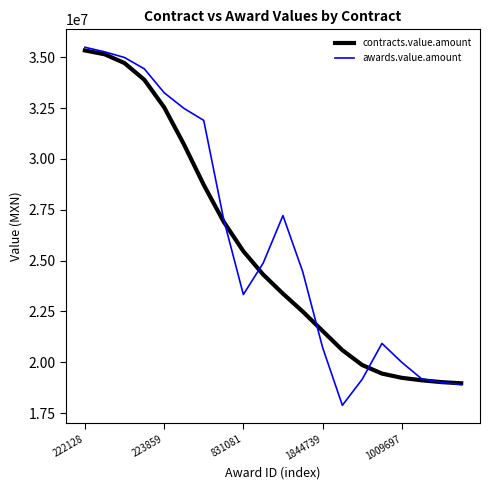

Which series has the largest range (max minus min)?

awards.value.amount